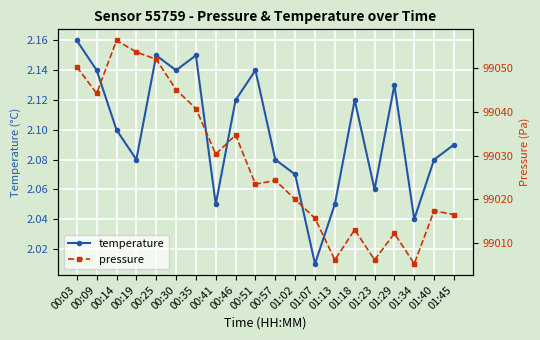

How many data points in pressure are above 99024?

10